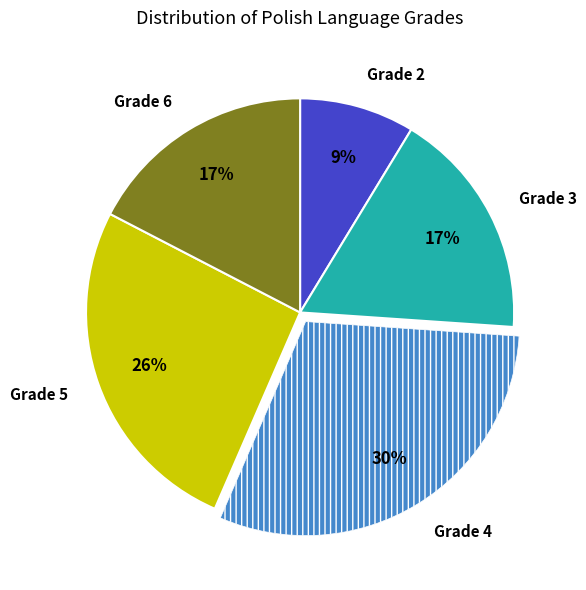

True or false: Grade 6 accounts for 3% of the total.

False